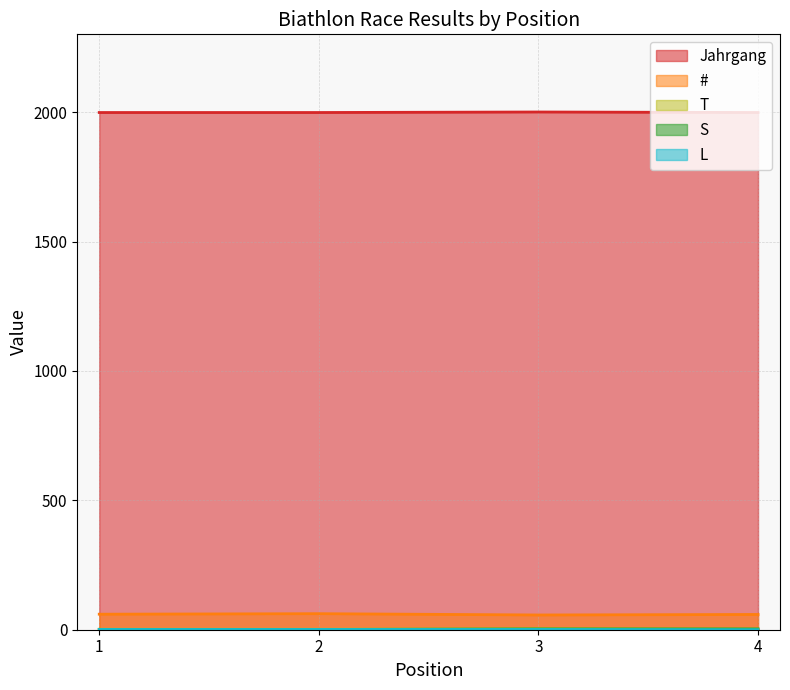

The value of Jahrgang at 3 is 2845. True or false?

False